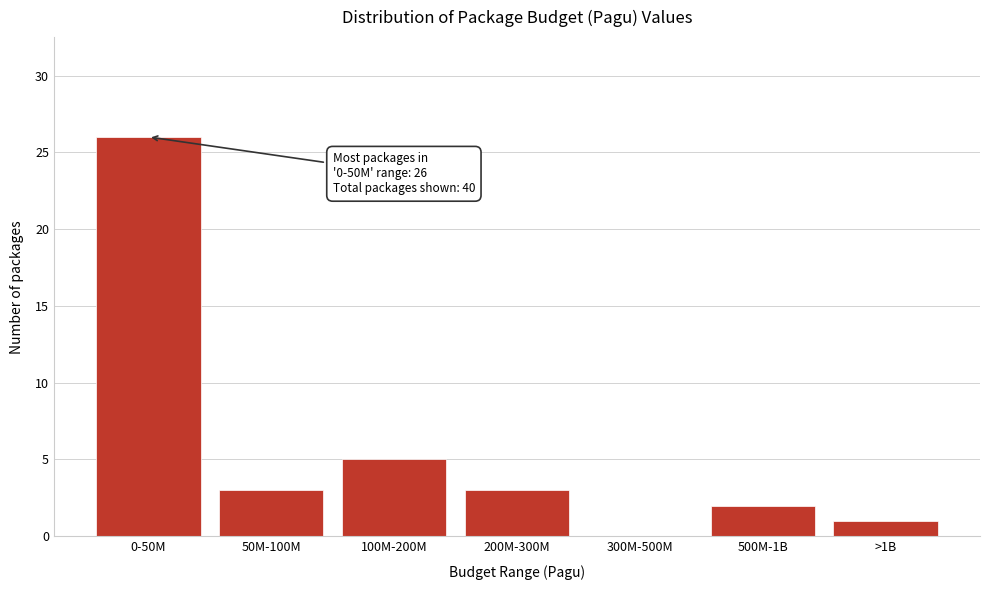

Reading left to right, transcribe all the data shown in this chart.

0-50M=26	50M-100M=3	100M-200M=5	200M-300M=3	300M-500M=0	500M-1B=2	>1B=1